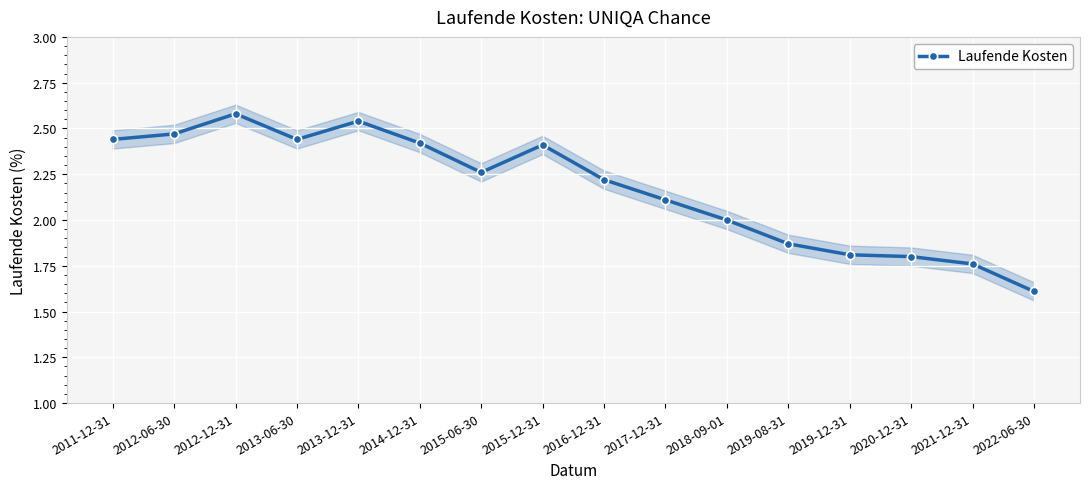

Reading right to left, extract all data points from this chart.

2022-06-30=1.6	2021-12-31=1.8	2020-12-31=1.8	2019-12-31=1.8	2019-08-31=1.9	2018-09-01=2.0	2017-12-31=2.1	2016-12-31=2.2	2015-12-31=2.4	2015-06-30=2.3	2014-12-31=2.4	2013-12-31=2.5	2013-06-30=2.4	2012-12-31=2.6	2012-06-30=2.5	2011-12-31=2.4